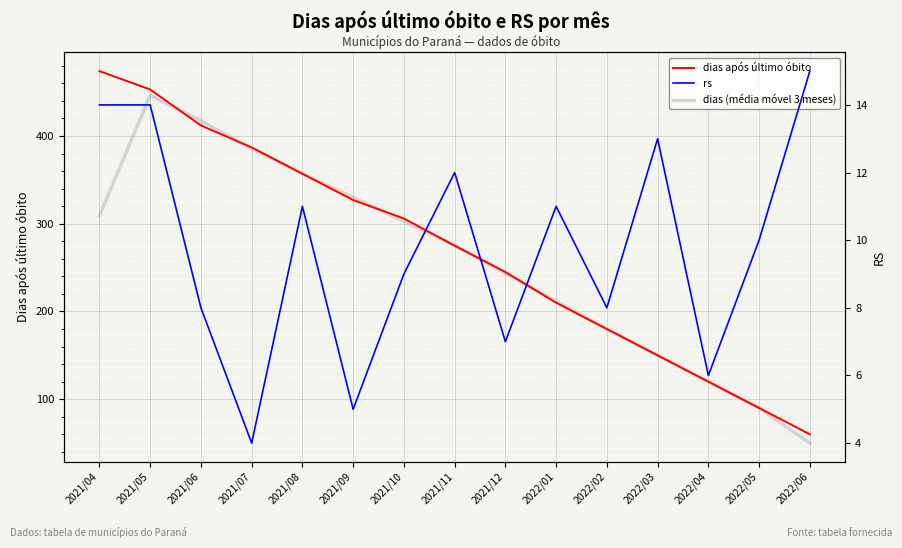

What is the average value of the rs series?

9.8